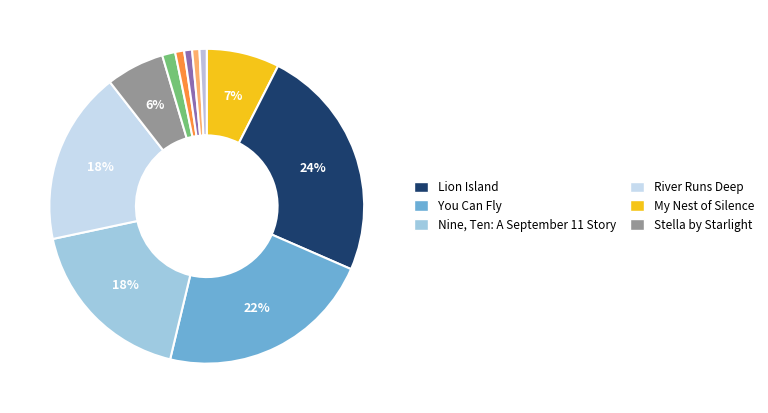

Does any single category account for the majority?

No